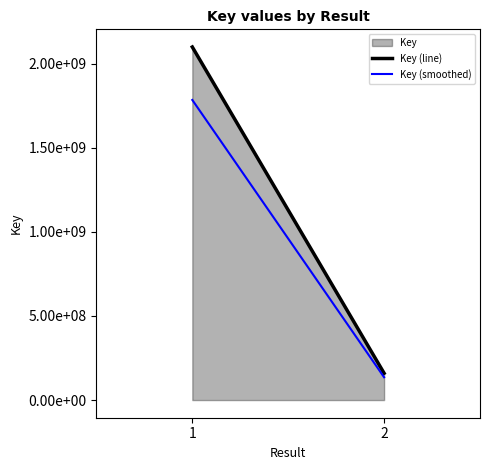

Reading right to left, list all the values displayed in this chart.

2=159555107	2=159555107	1=2099346740	1=2099346740